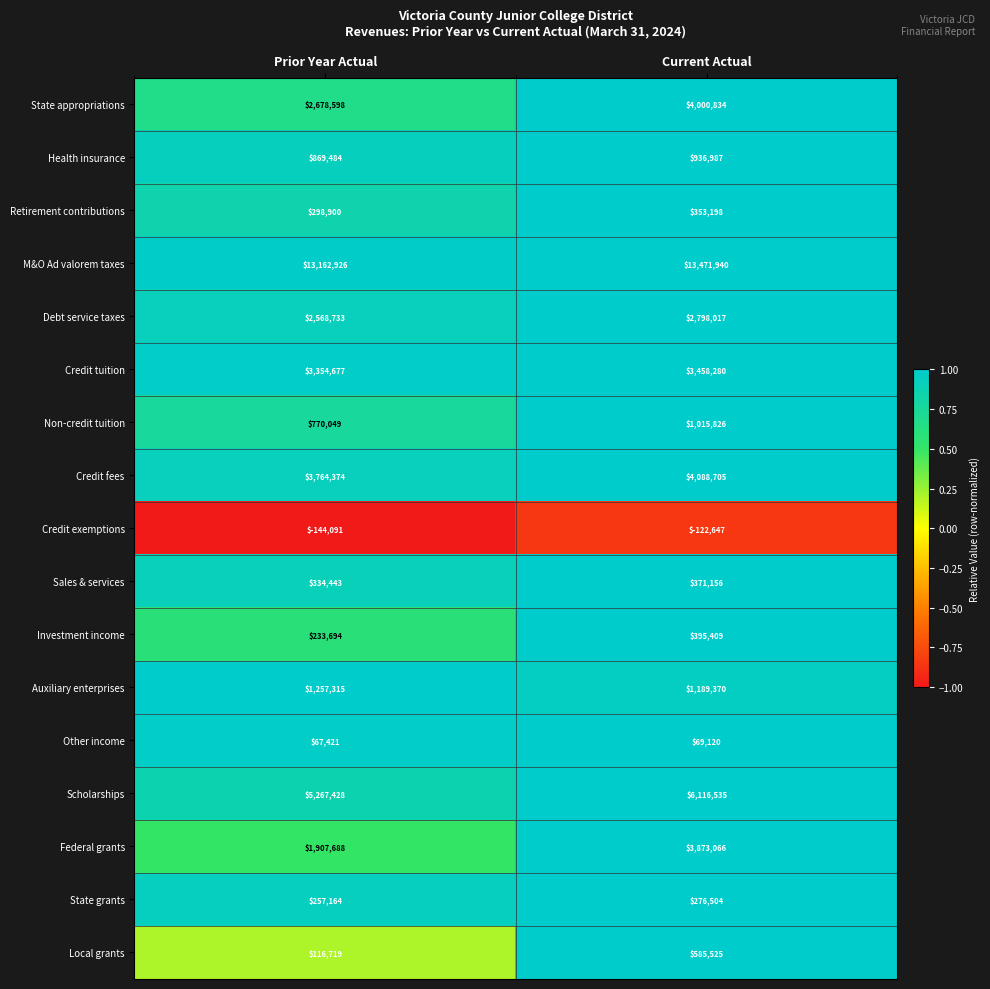

At which label does Federal grants reach its peak?

Current Actual